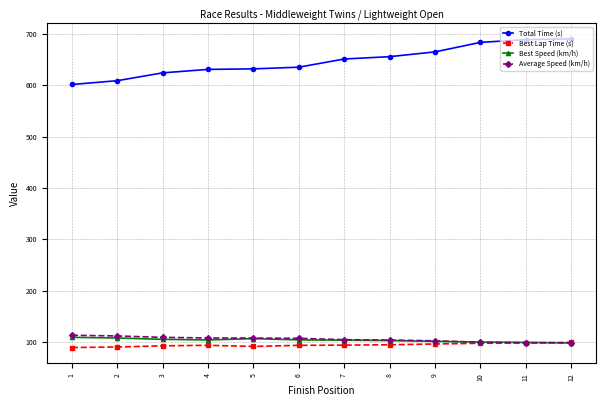

What are all the series names shown in the legend?

Total Time (s), Best Lap Time (s), Best Speed (km/h), Average Speed (km/h)